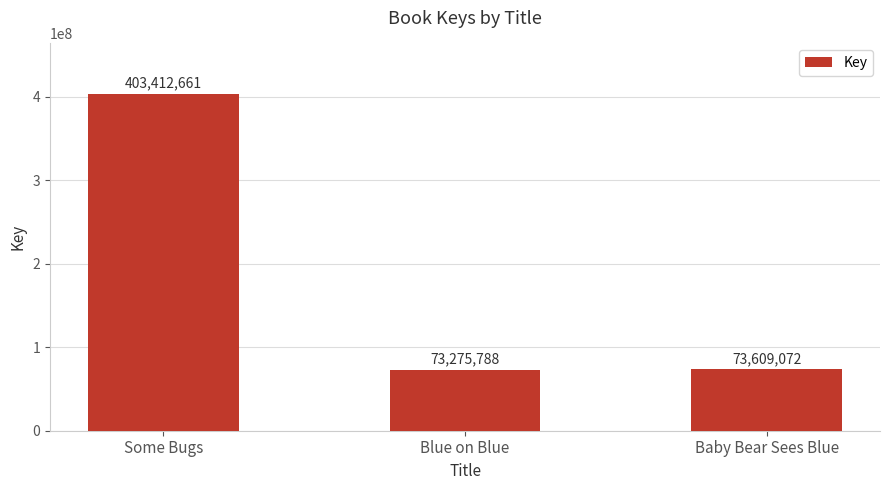

What is the difference between the maximum and second lowest values?

329803589